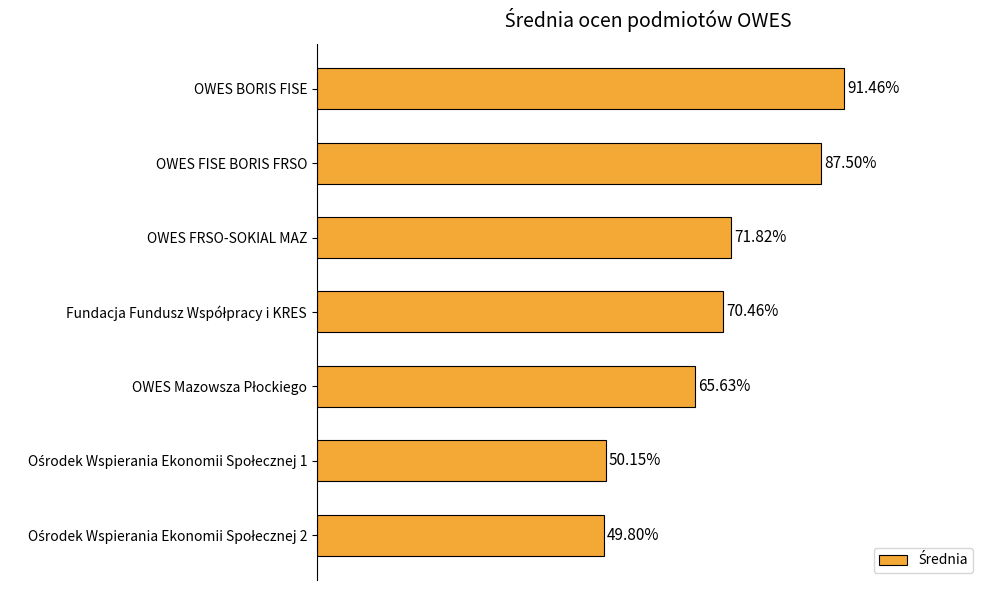

Which label corresponds to the largest value in the chart?

OWES BORIS FISE